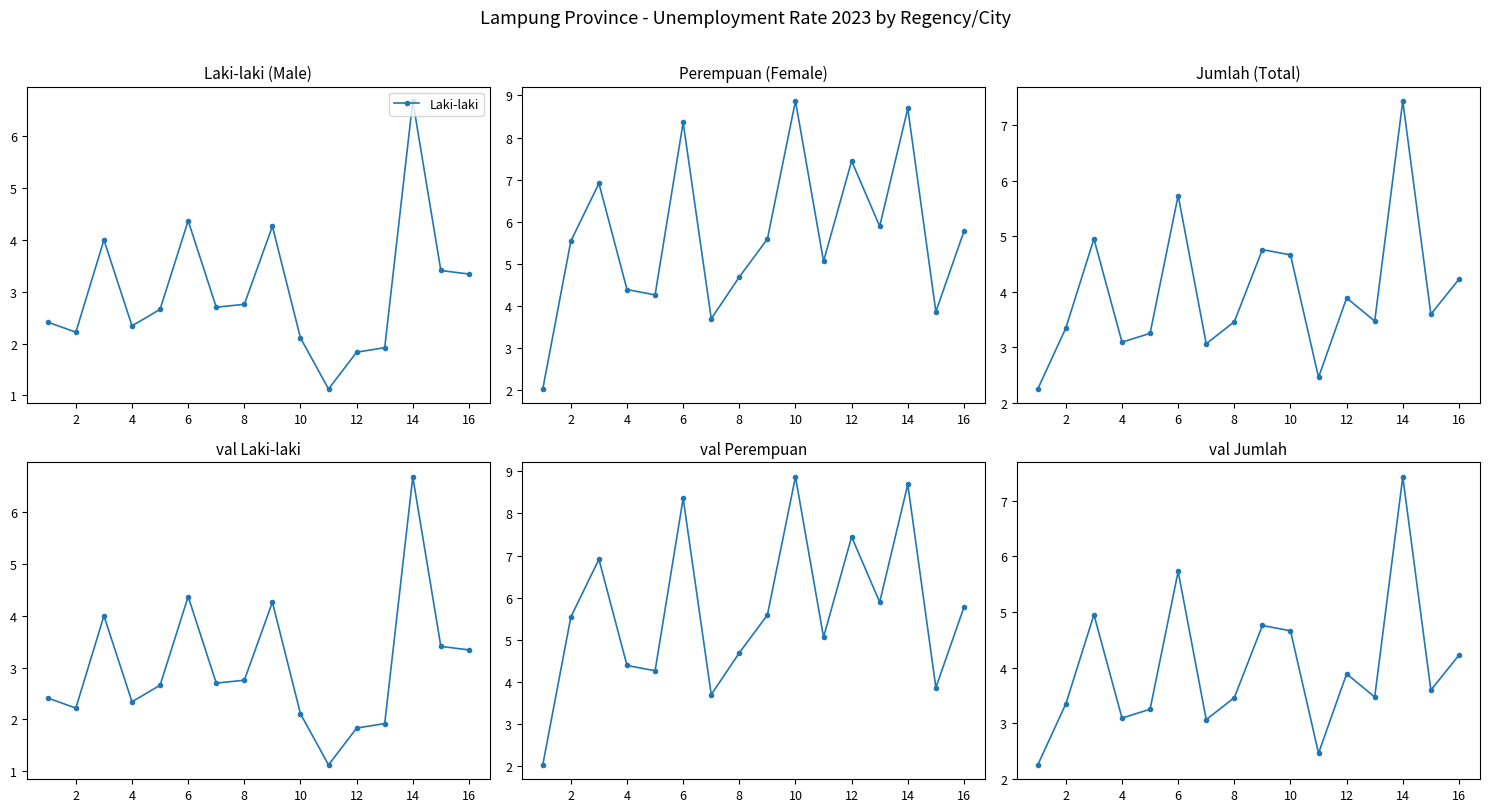

After their last crossing, which series has the higher values: Jumlah or Perempuan?

Perempuan